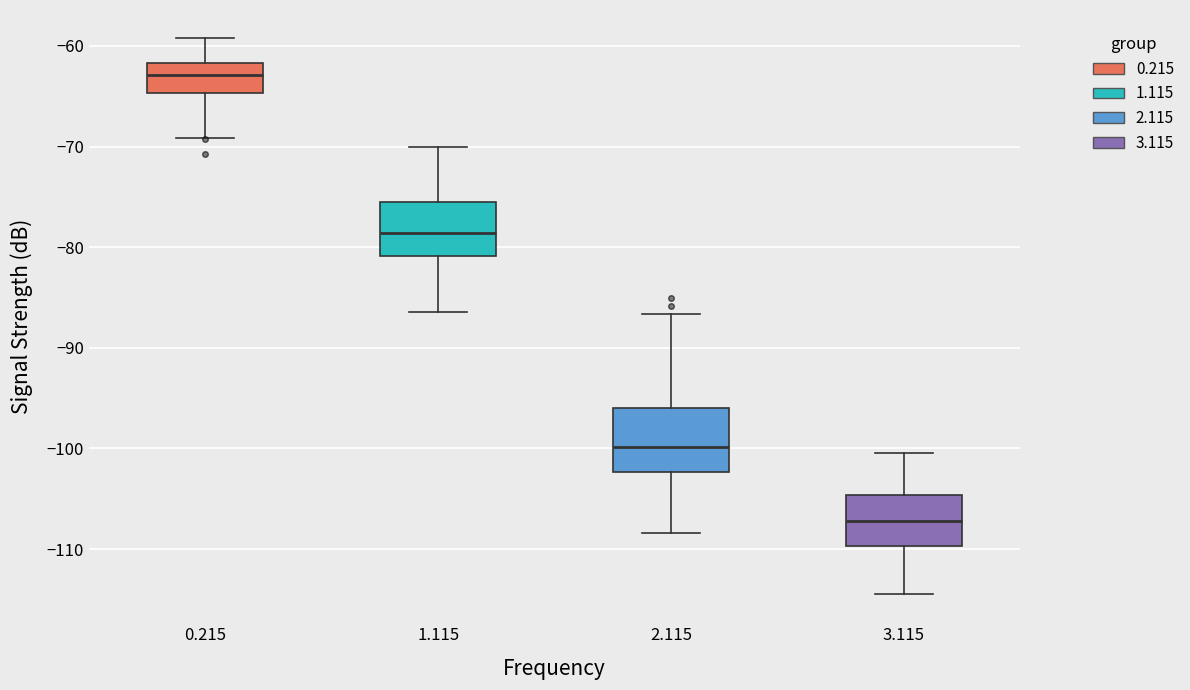

Where is the lower edge of the box at x = 0.215 on the y-axis? The values are not printed on the chart, so give them approximately, as read against the axis.

-65